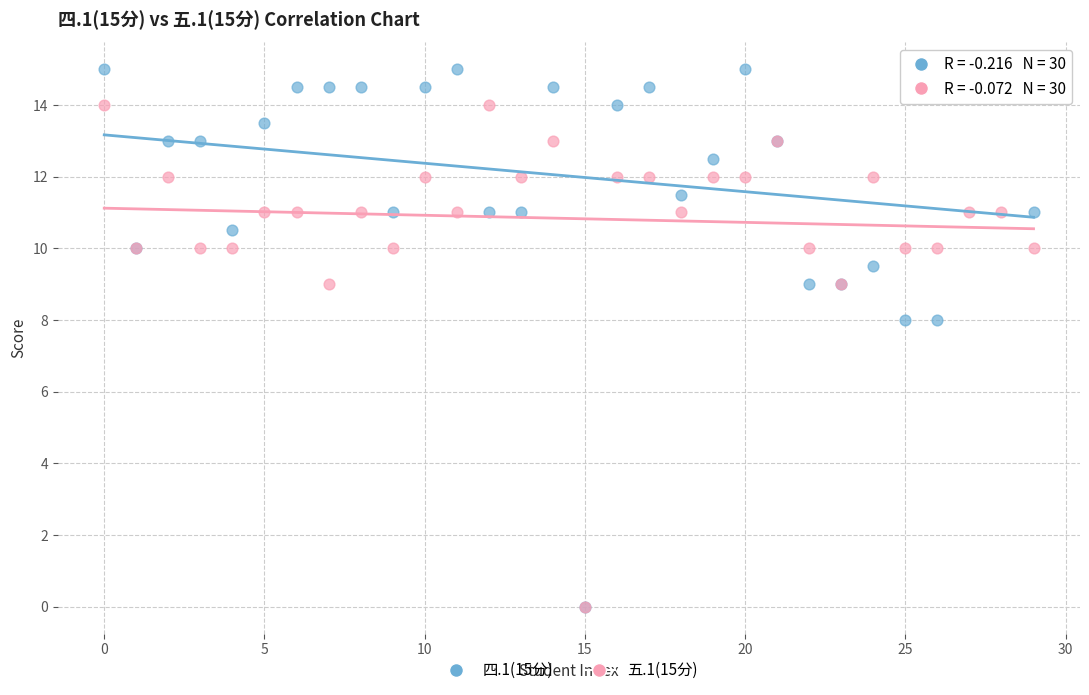

Which series contains the highest Y value?

四.1(15分)